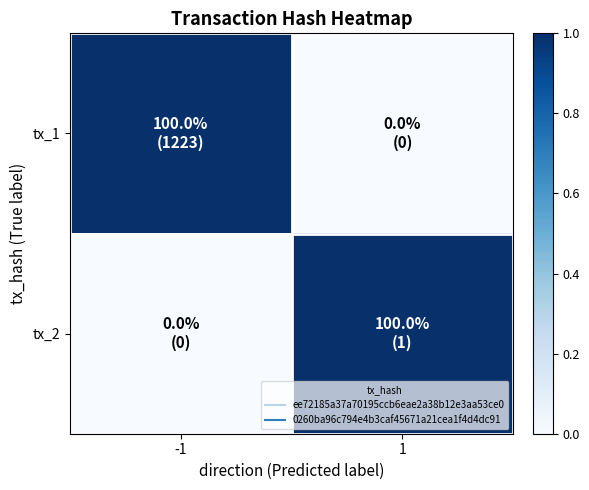

Reading right to left, what are all the values shown in this chart?

tx_1: 1=0	-1=1
tx_2: 1=1	-1=0